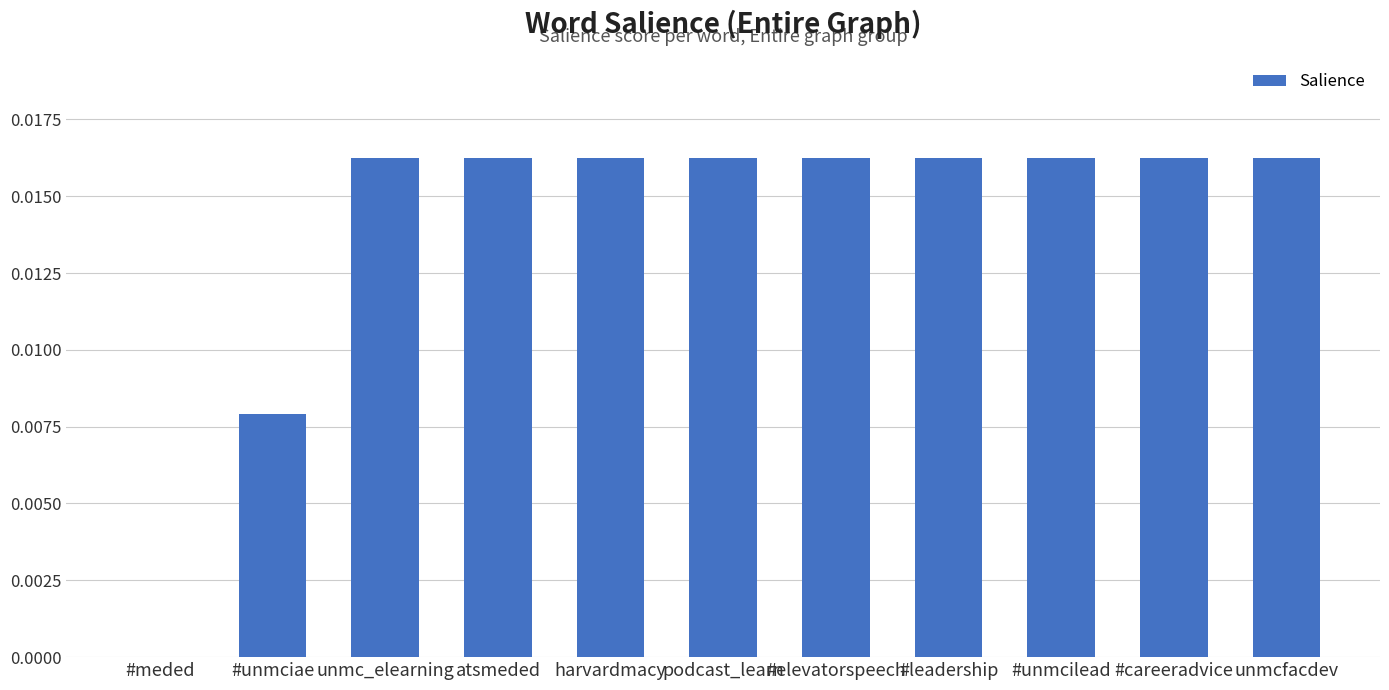

How many data points does each series have?

11